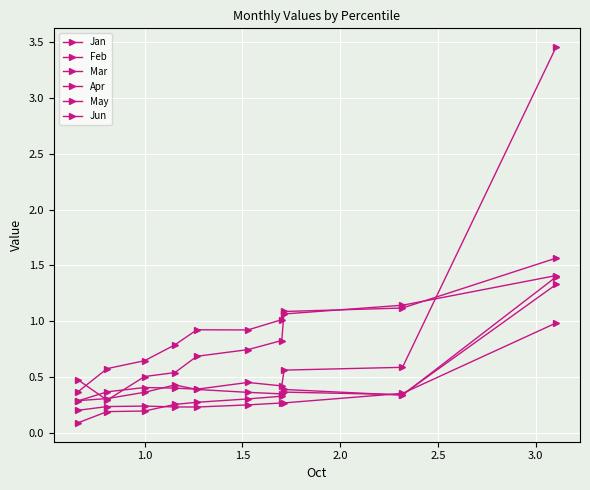

In May, how many points are lower than both neighbors (excluding endpoints)?

2